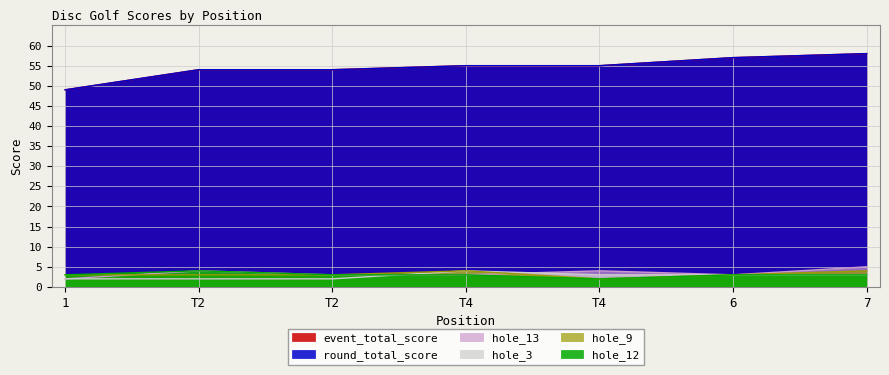

The event_total_score series shows 57 at 6. True or false?

True